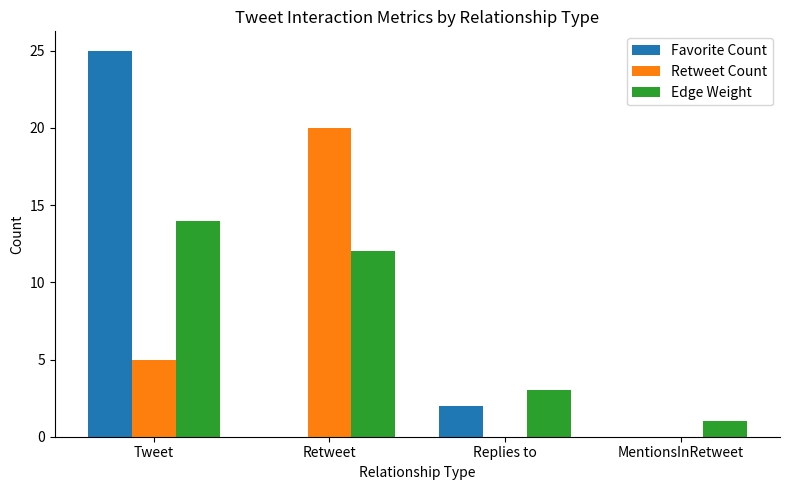

What is the average value of the Favorite Count series?

7